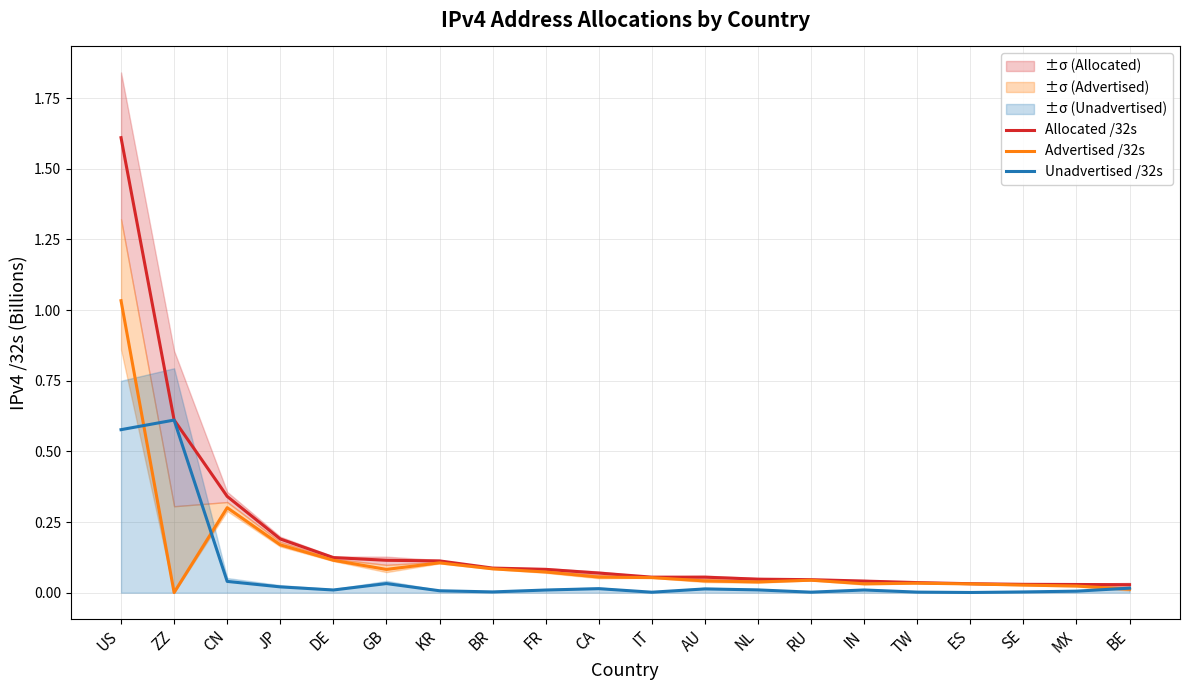

Rank the categories by Allocated /32s value from lowest to highest.

BE, MX, SE, ES, TW, IN, RU, NL, AU, IT, CA, FR, BR, KR, GB, DE, JP, CN, ZZ, US